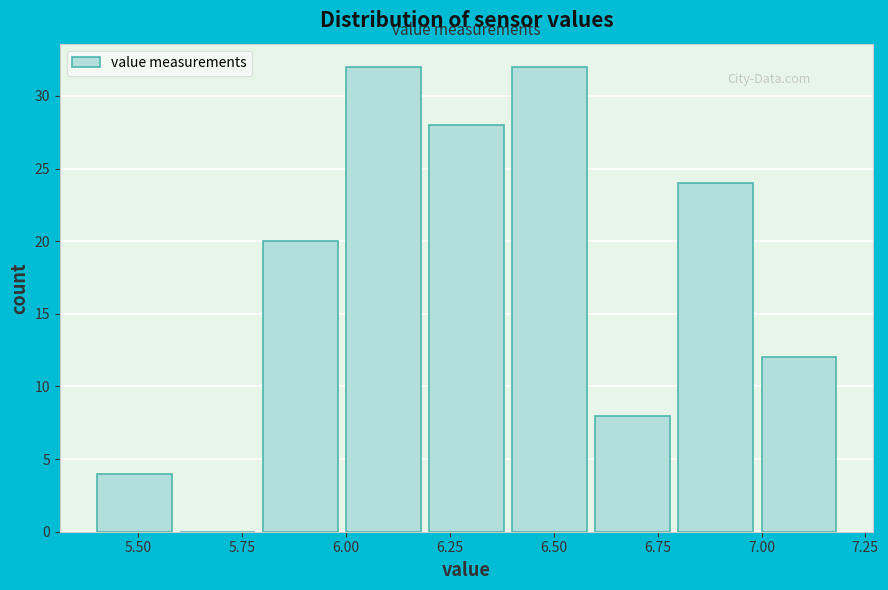

How tall is the bar that spans 6.2 to 6.4 on the x-axis? The values are not printed on the chart, so give them approximately, as read against the axis.

28